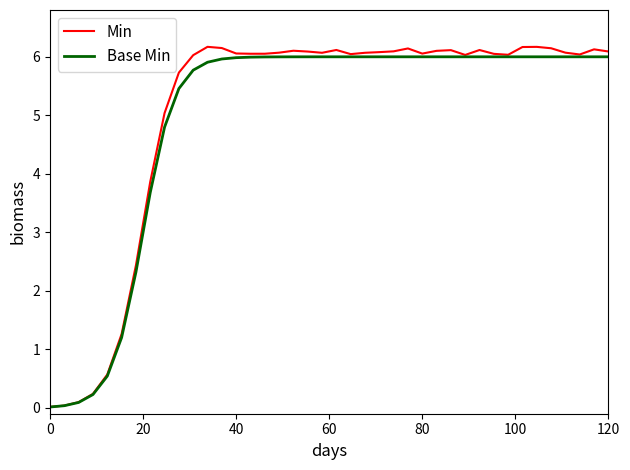

How many series are shown in this chart?

2